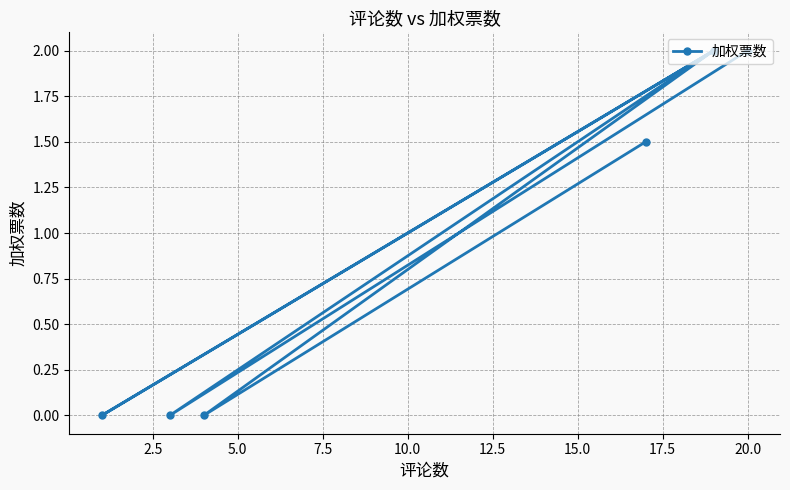

Reading left to right, transcribe all the data shown in this chart.

2.0	0.0	2.0	0.0	2.0	0.0	1.5